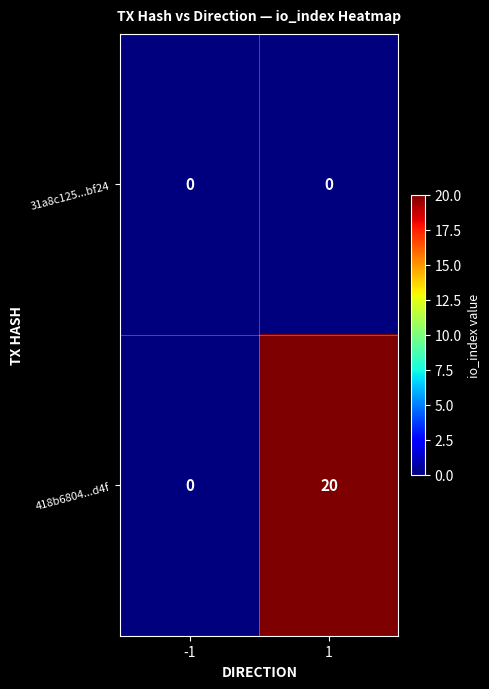

What is the sum of the 418b6804...d4f values at -1 and 1?

20